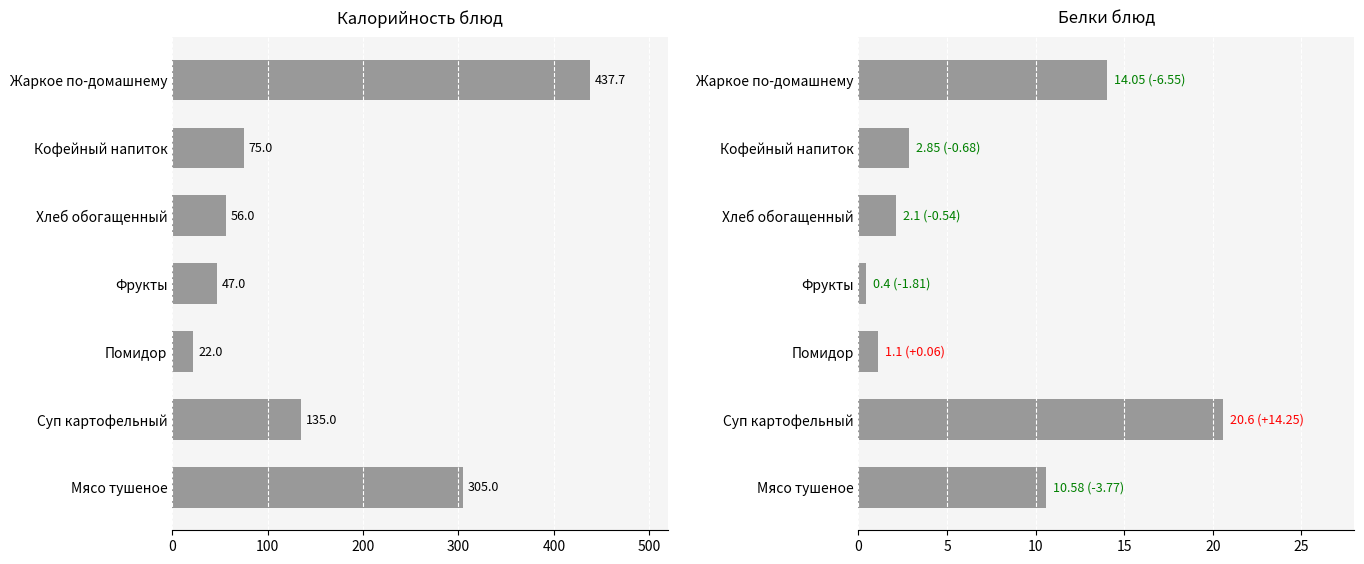

What is the value of the Белки bar at the 5th from the left?

1.1